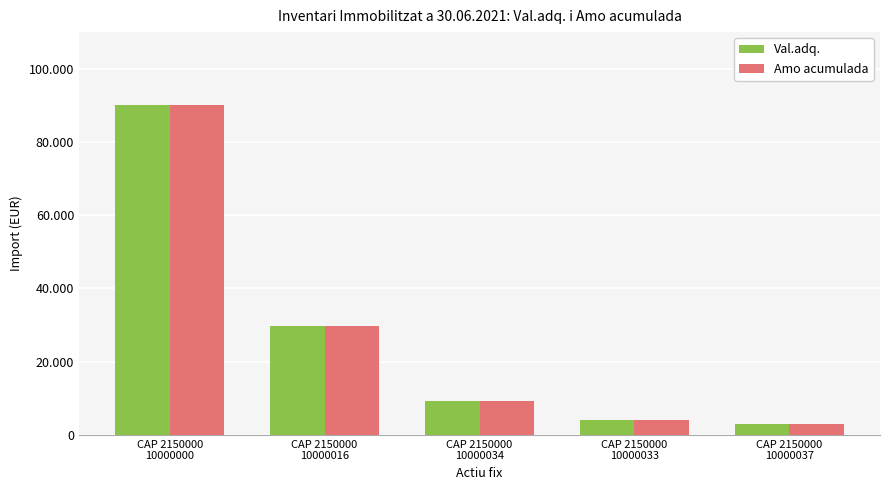

What are all the series names shown in the legend?

Val.adq., Amo acumulada